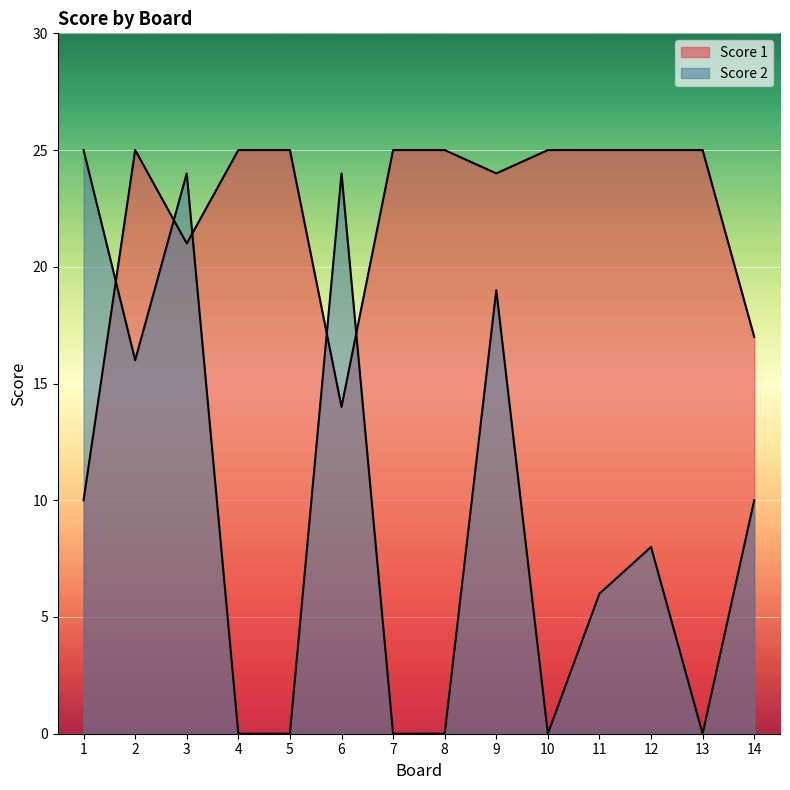

List the labels in order of Score 2 value, smallest first.

4, 5, 7, 8, 10, 13, 11, 12, 14, 2, 9, 3, 6, 1